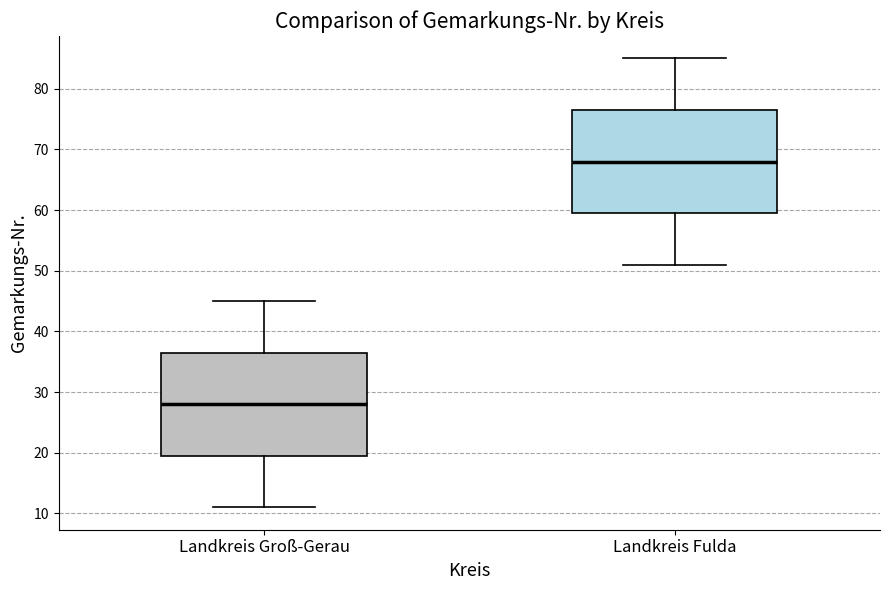

Where is the upper edge of the box for Landkreis Fulda on the y-axis? The values are not printed on the chart, so give them approximately, as read against the axis.

77